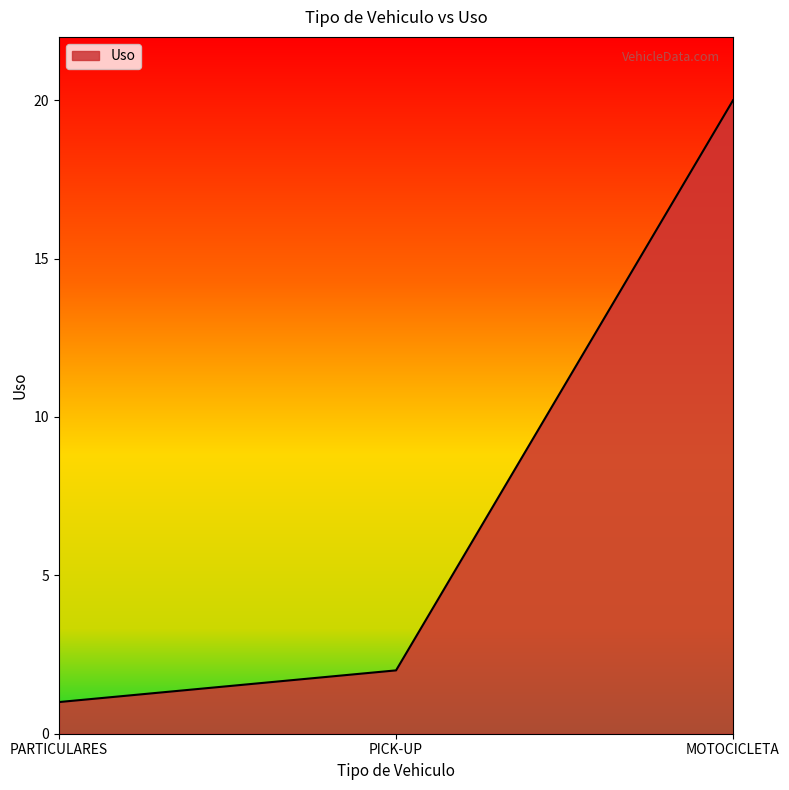

List the labels in order of value, smallest first.

PARTICULARES, PICK-UP, MOTOCICLETA